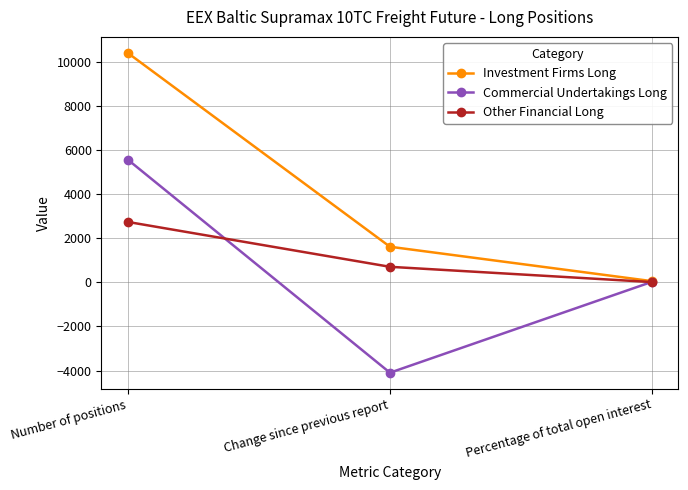

Reading left to right, list all the values displayed in this chart.

Investment Firms Long: 10419.8	1618.8	55.3
Commercial Undertakings Long: 5576.0	-4099.9	29.6
Other Financial Long: 2745.9	707.9	14.6